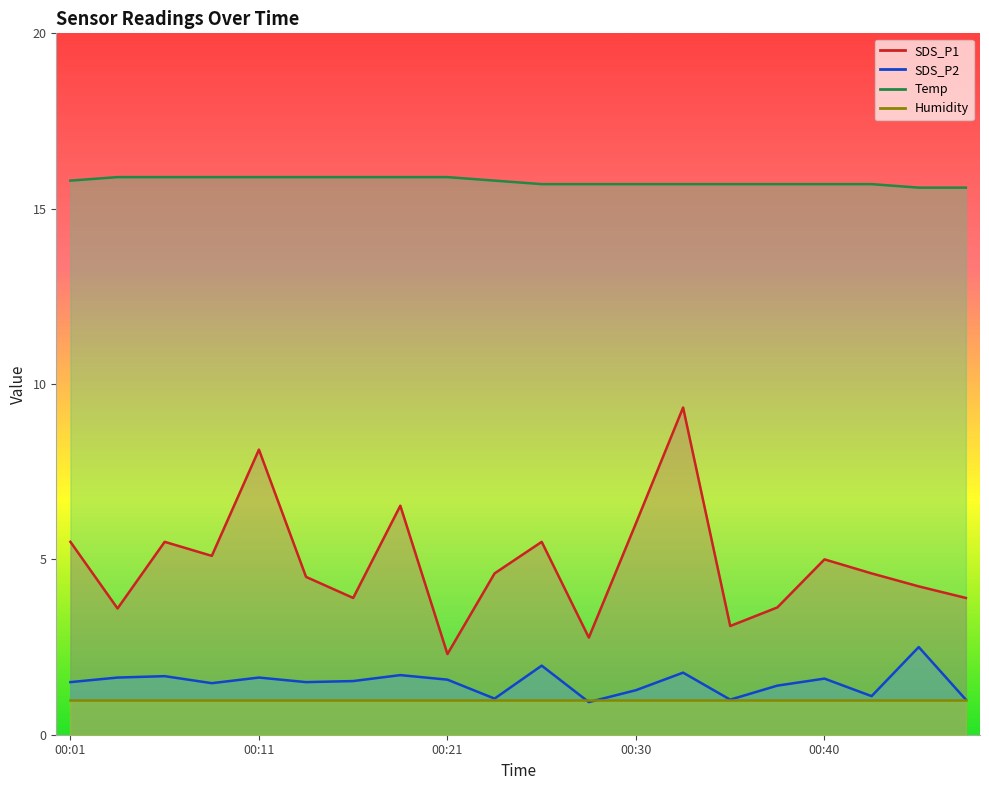

What is the difference between the maximum and minimum values in the SDS_P1 series?

7.0